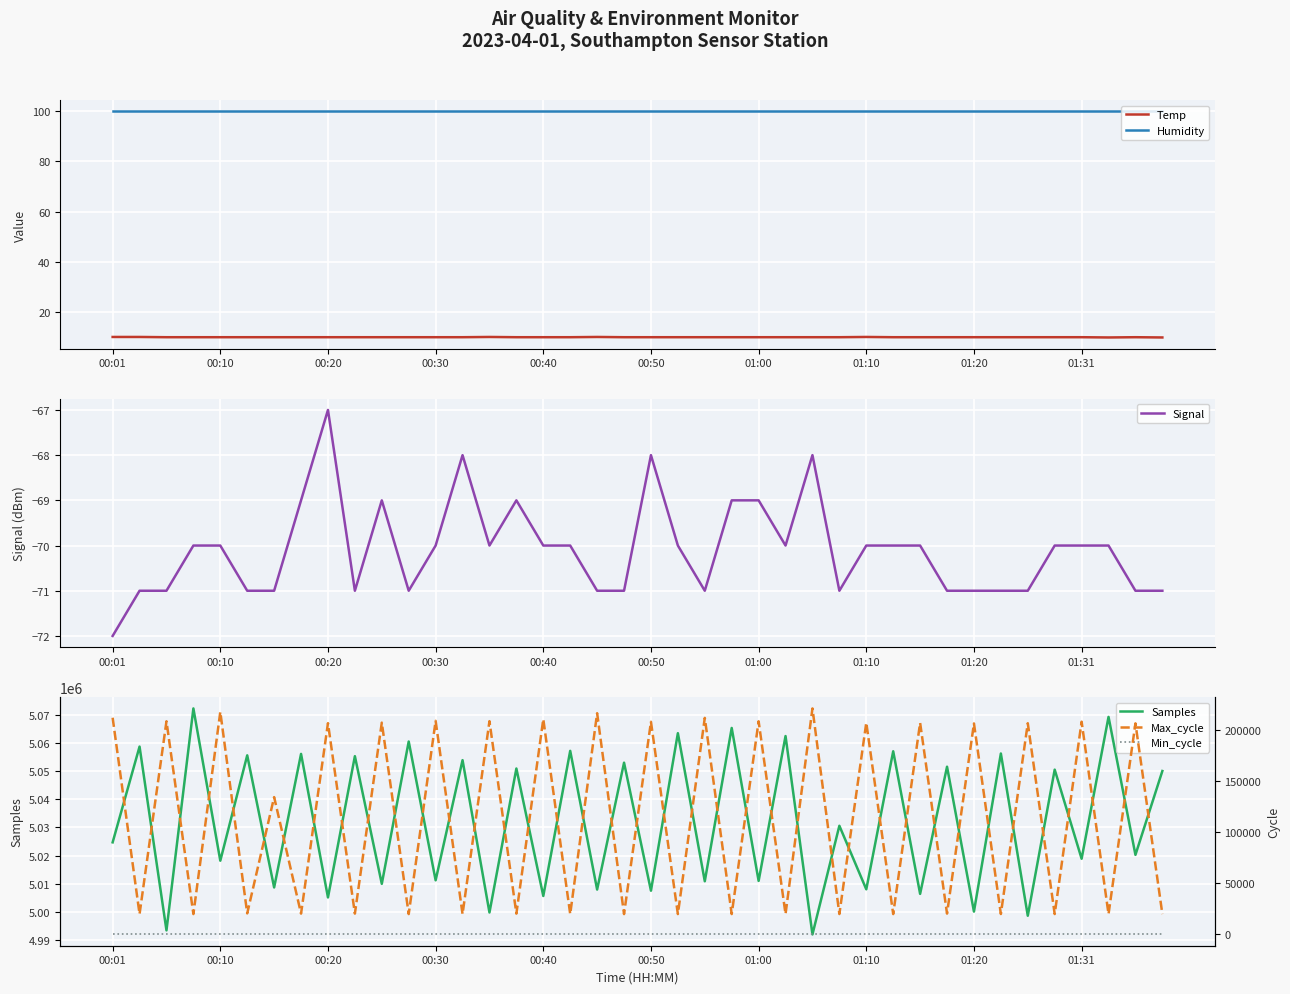

True or false: Min_cycle has more than 2 points higher than both neighbors.

False